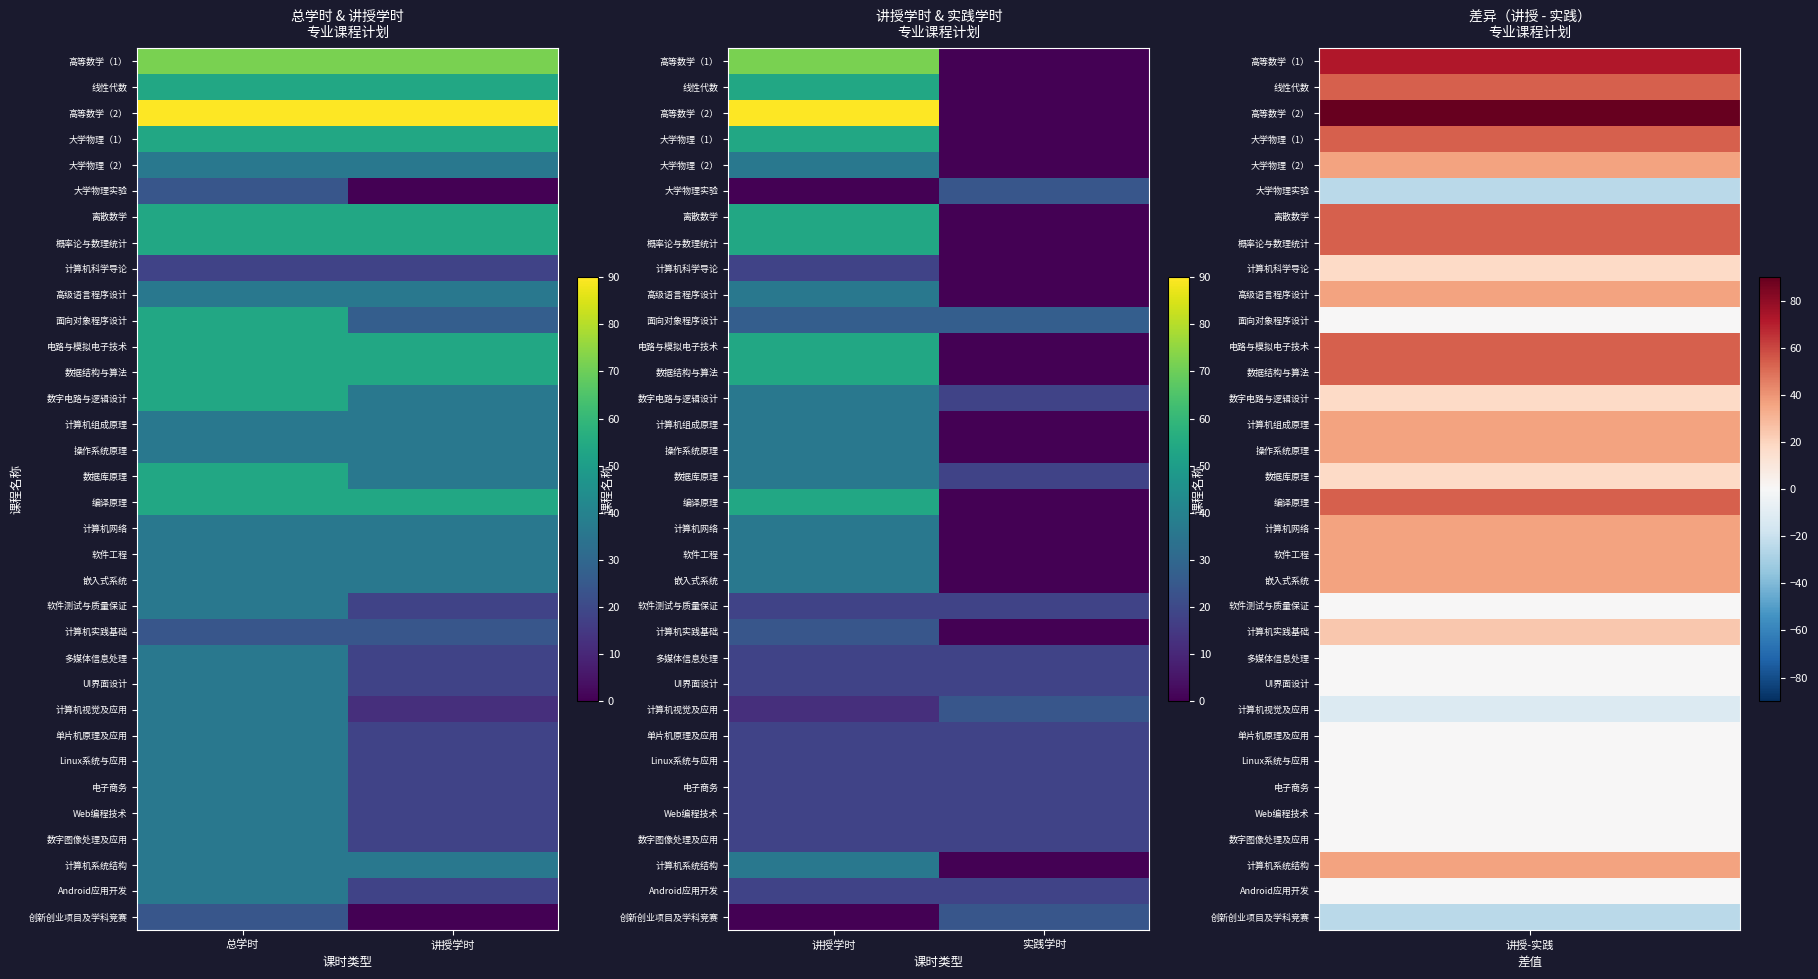

Between 总学时 and 讲授学时, which is larger?

总学时